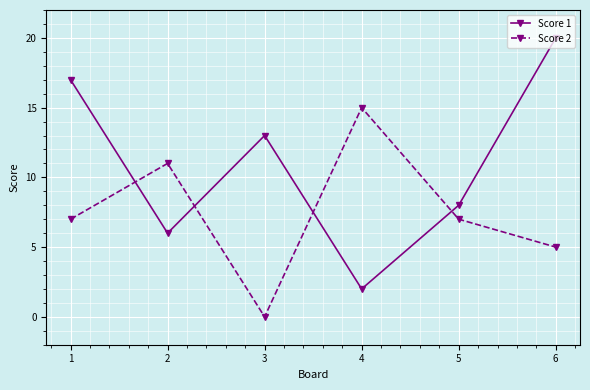

Reading left to right, what are all the values shown in this chart?

Score 1: 1=17	2=6	3=13	4=2	5=8	6=20
Score 2: 1=7	2=11	3=0	4=15	5=7	6=5